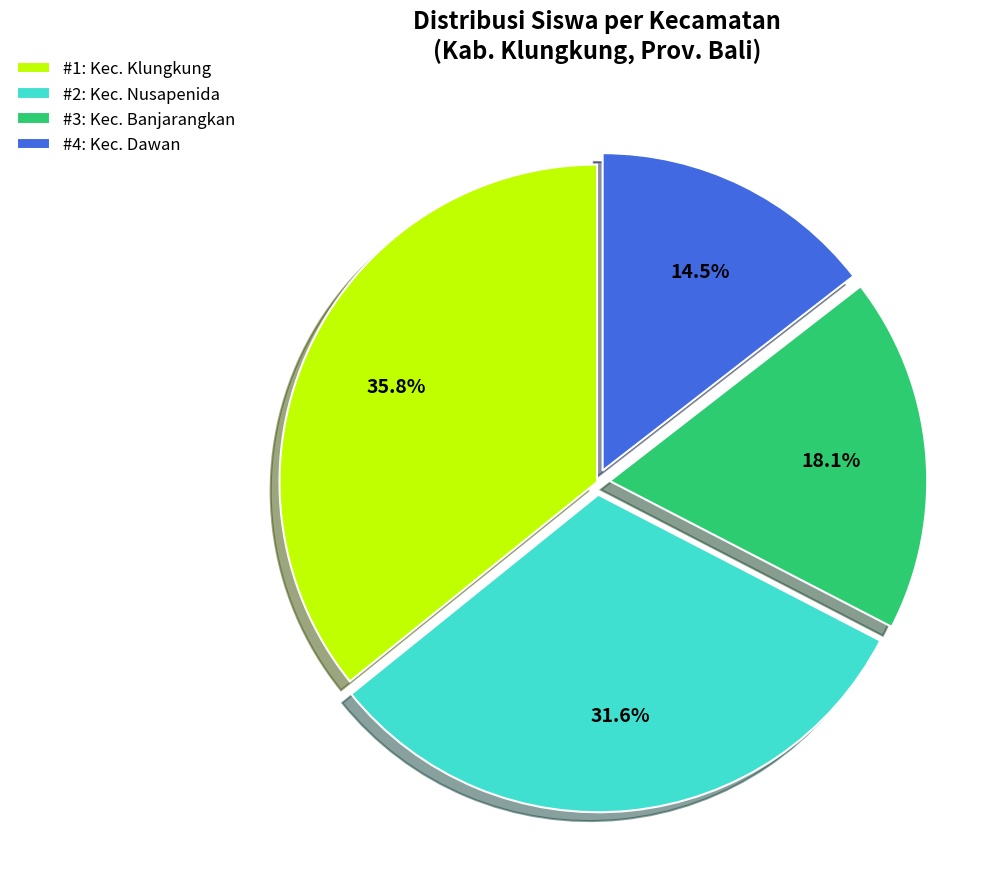

To the nearest percent, what is the difference between the largest and smallest slice percentages?

21%